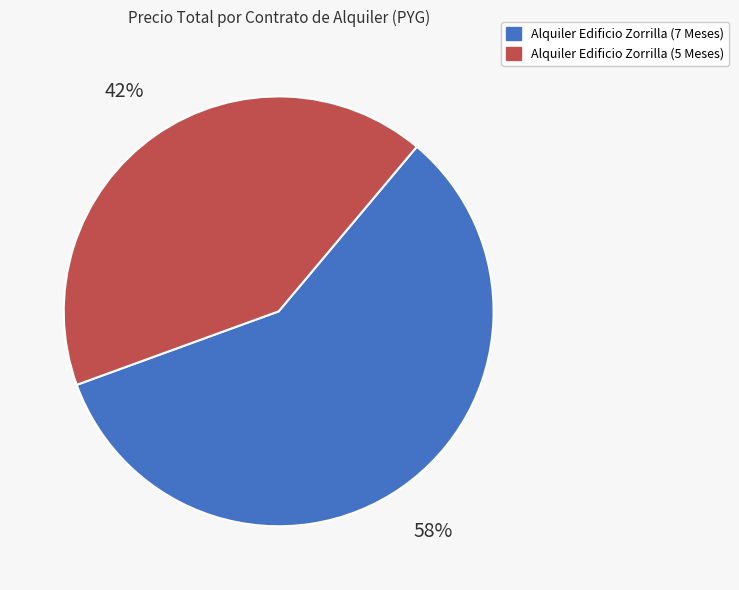

Does Alquiler Edificio Zorrilla (7 Meses) represent more than half of the total?

Yes